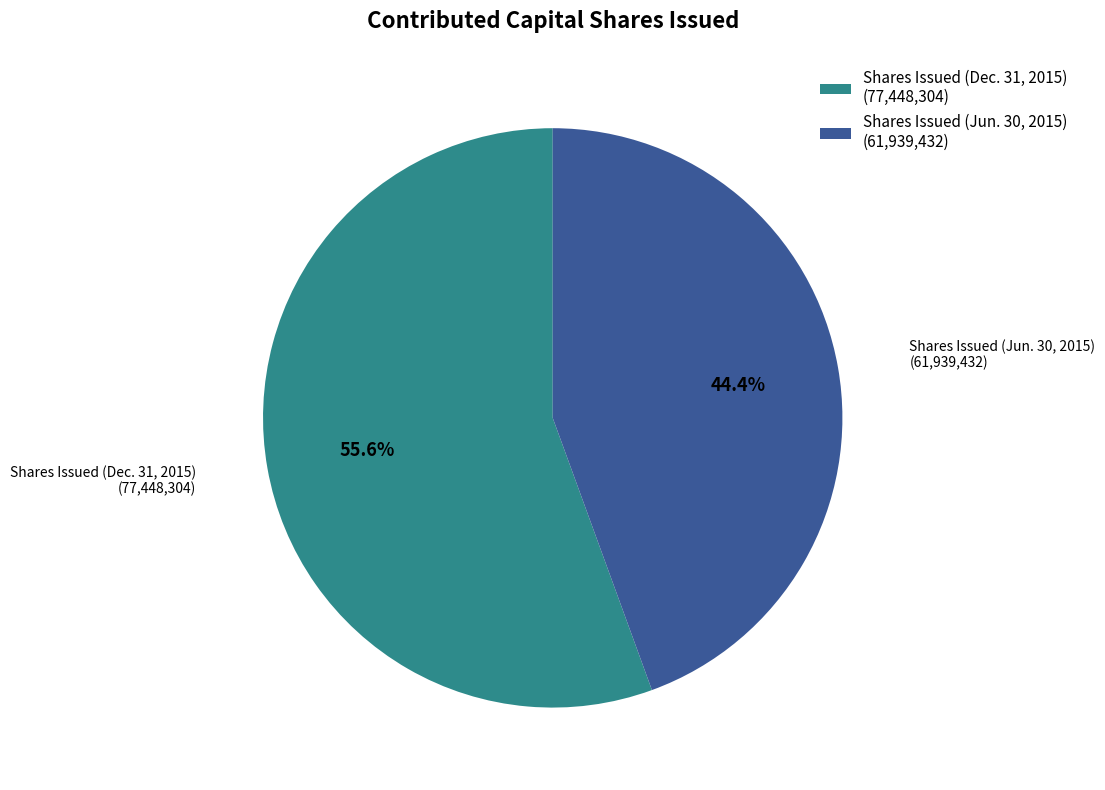

What is the ratio of the value at Shares Issued (Dec. 31, 2015) to the value at Shares Issued (Jun. 30, 2015)?

1.3